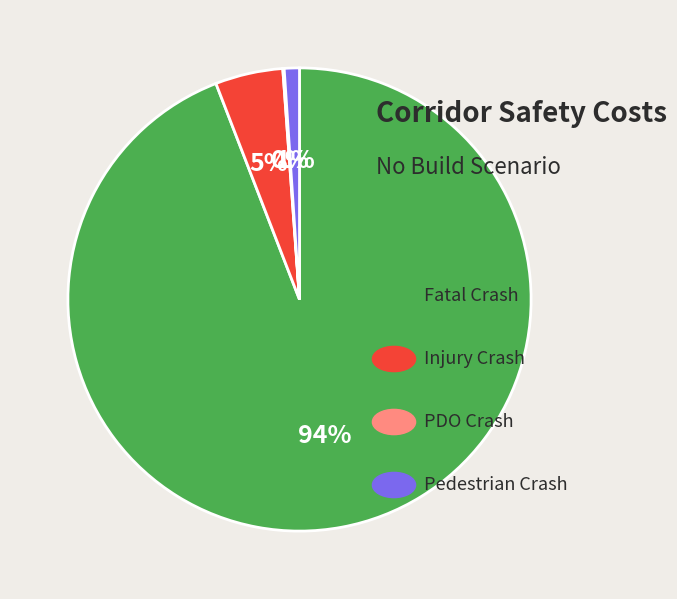

To the nearest percent, what is the average slice percentage?

25%